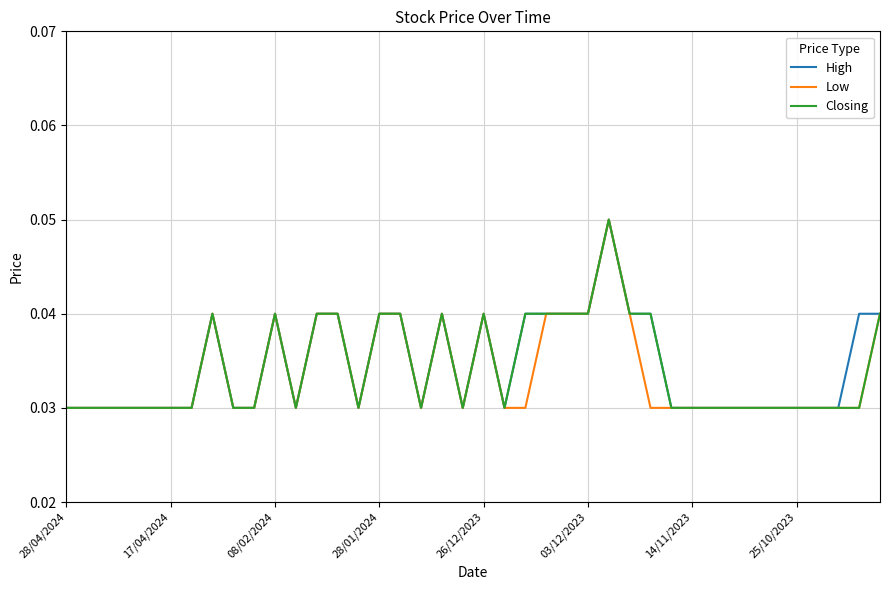

At which category is the sum across all series the highest?

26